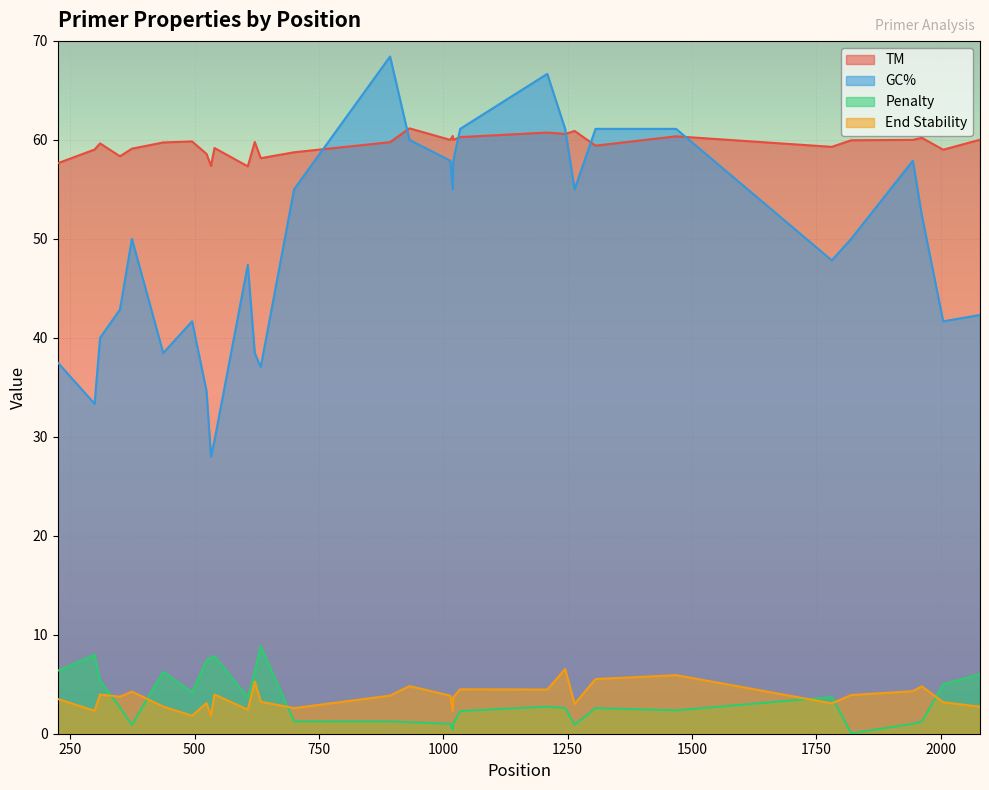

True or false: TM and GC% intersect in this chart.

True